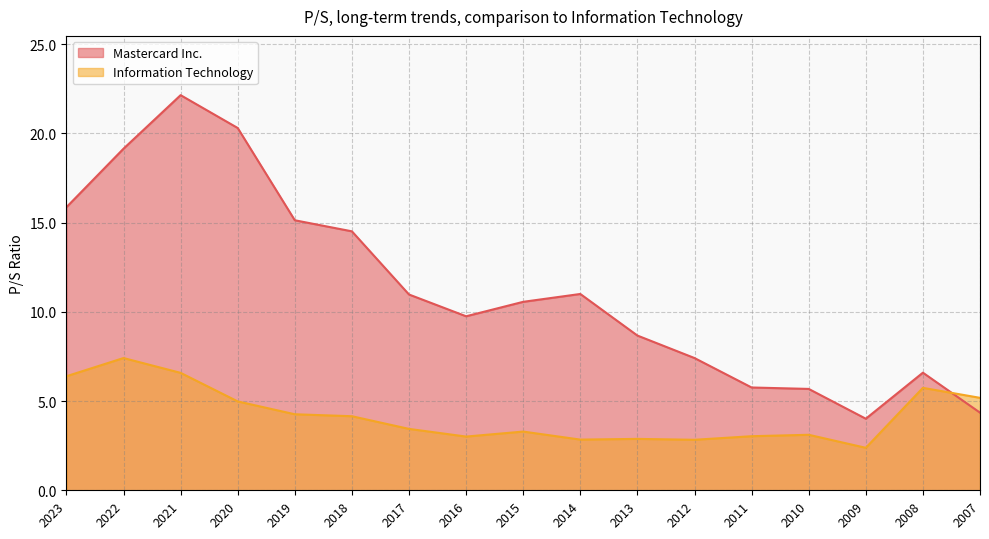

At which category does the chart reach its peak across all series?

2021